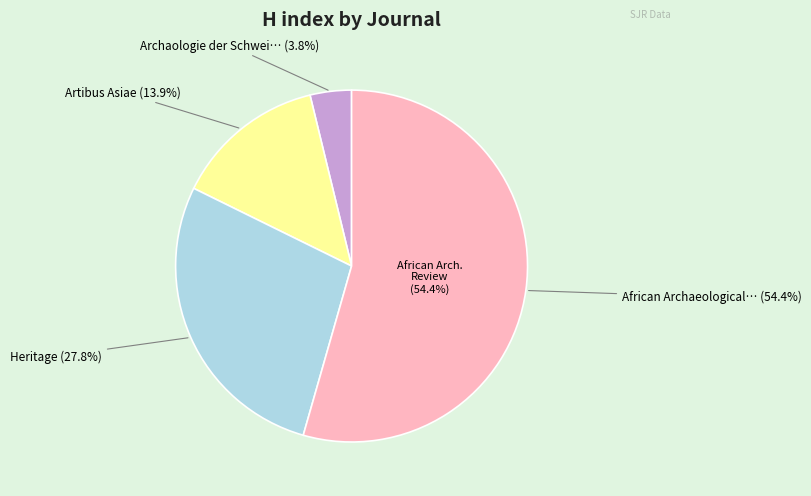

To the nearest percent, what portion does Archaologie der Schweiz represent?

4%